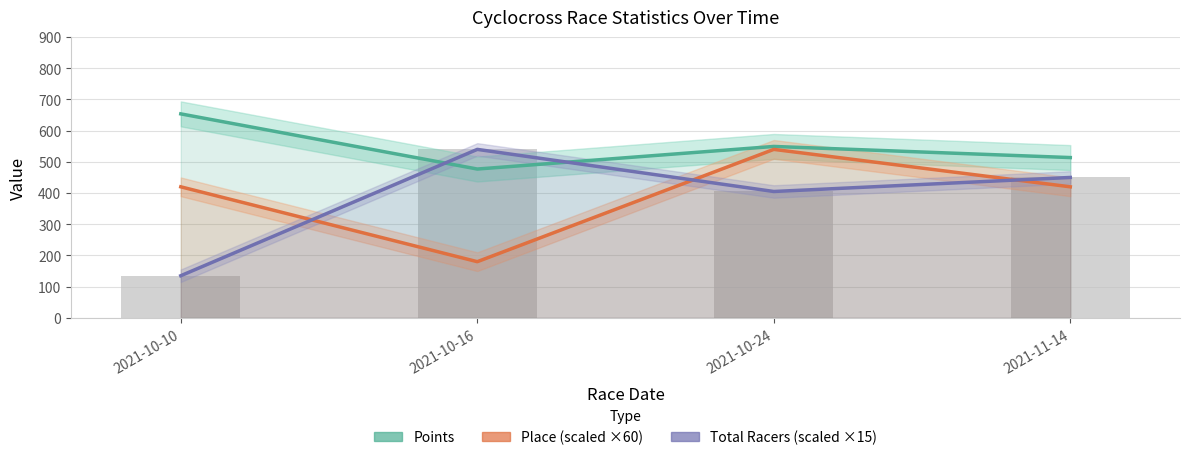

What are all the series names shown in the legend?

Points, Place (scaled), Total Racers (scaled)